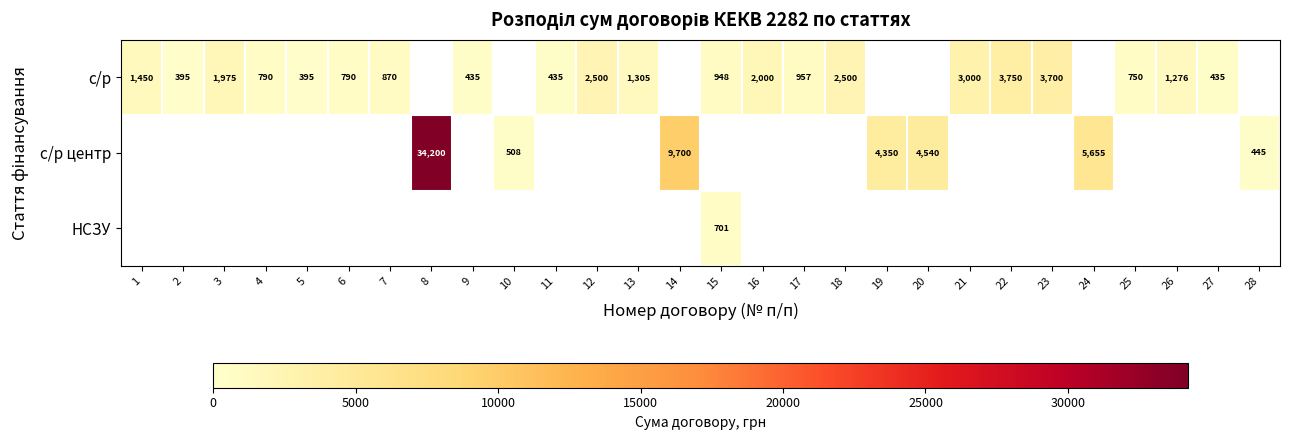

True or false: с/р has a value of 435 at 27.

True